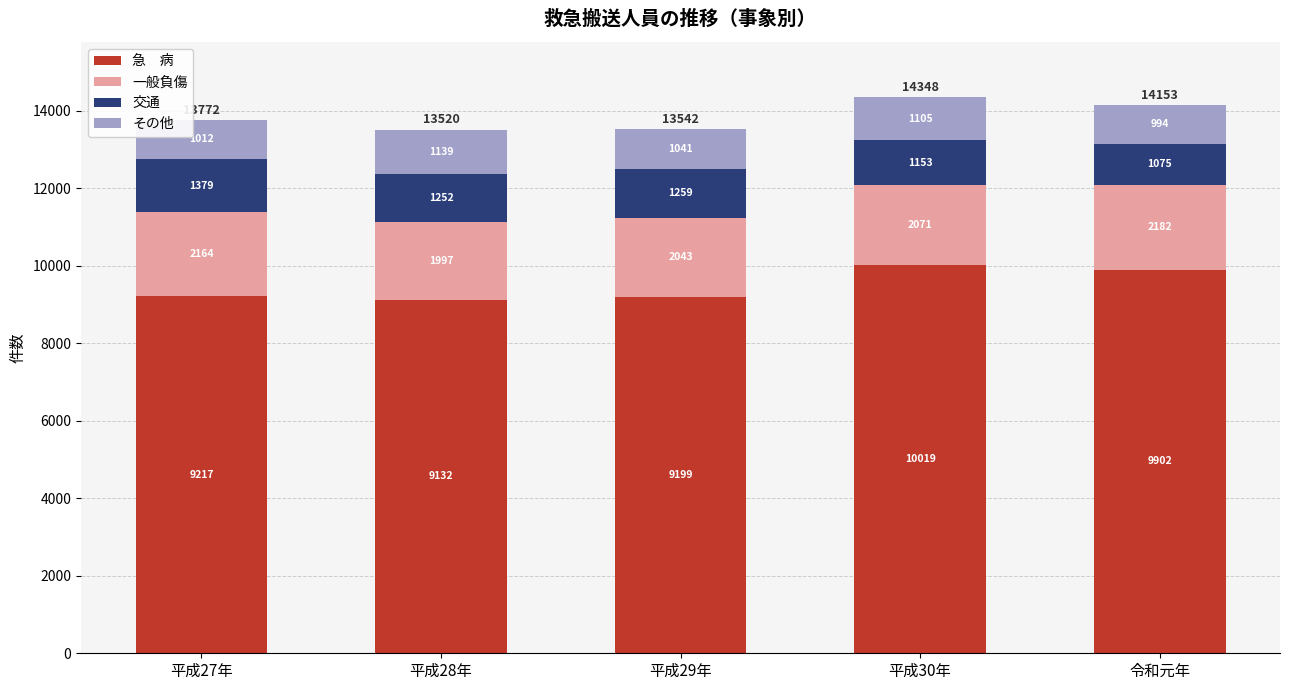

At which category is the sum across all series the highest?

平成30年